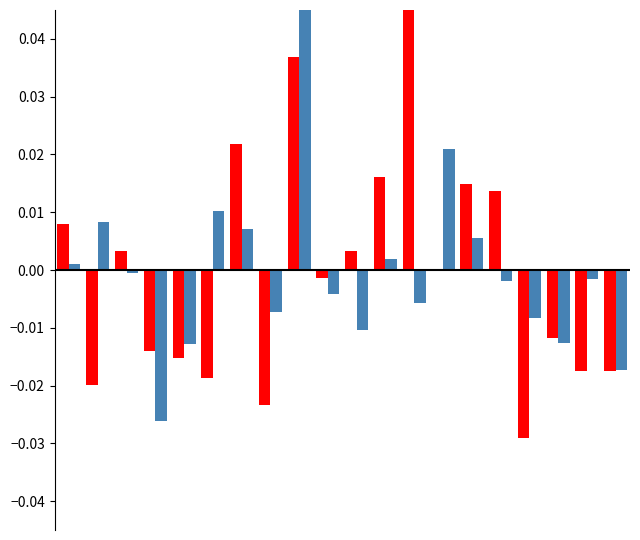

How many distinct data groups are displayed?

2